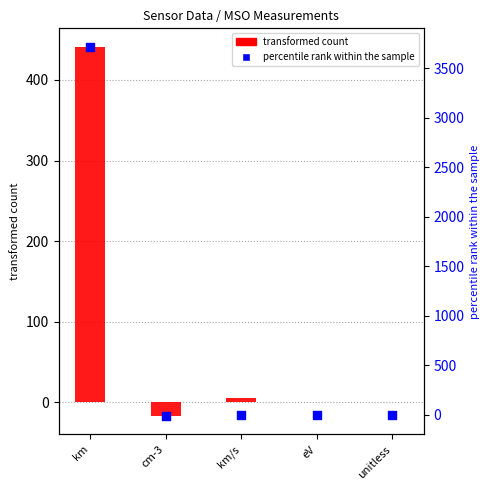

Which series has the largest total across all categories?

percentile rank within the sample